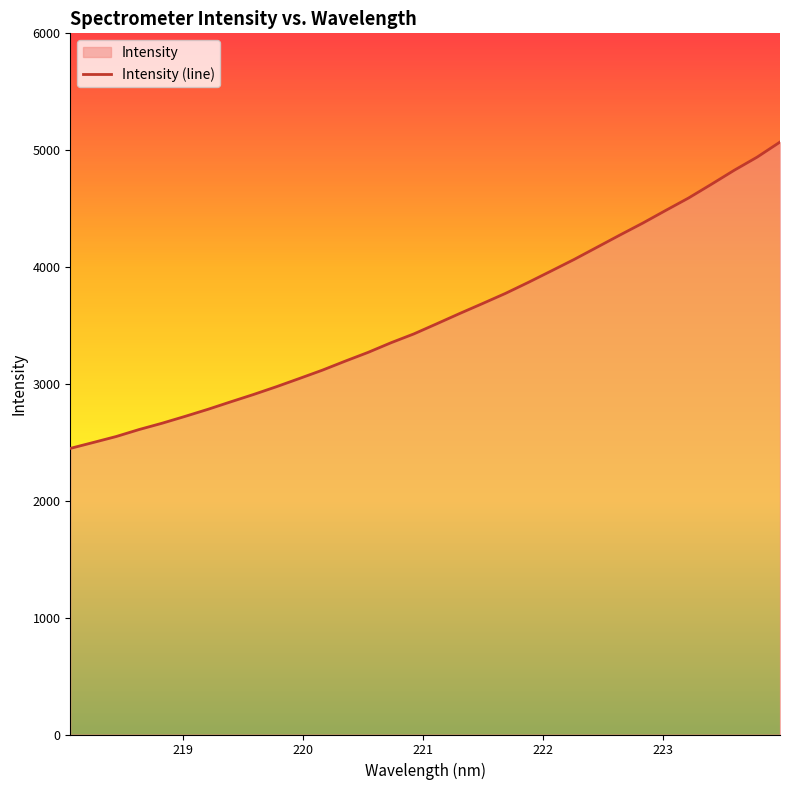

What is the difference between the maximum and minimum values?

2621.3